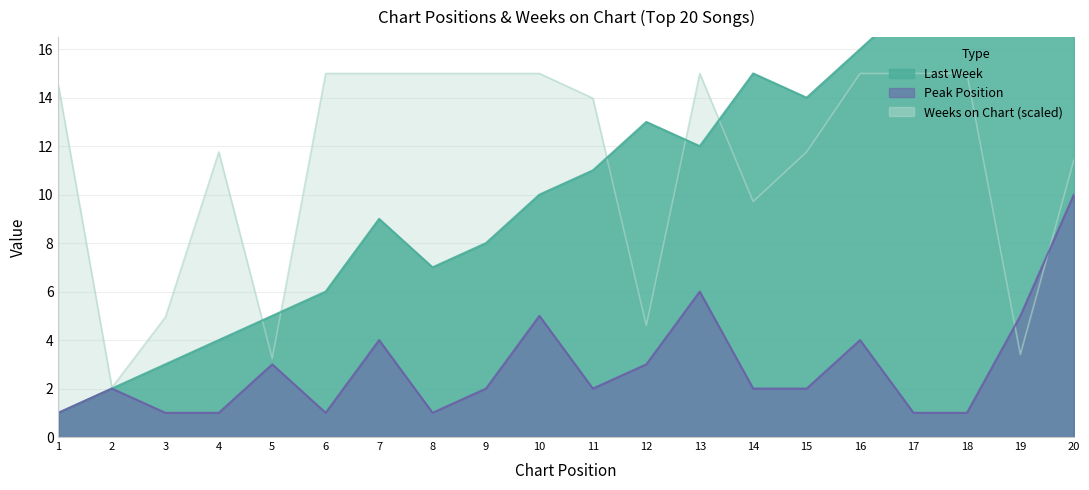

Where does the Weeks on Chart series first go above 14?

1